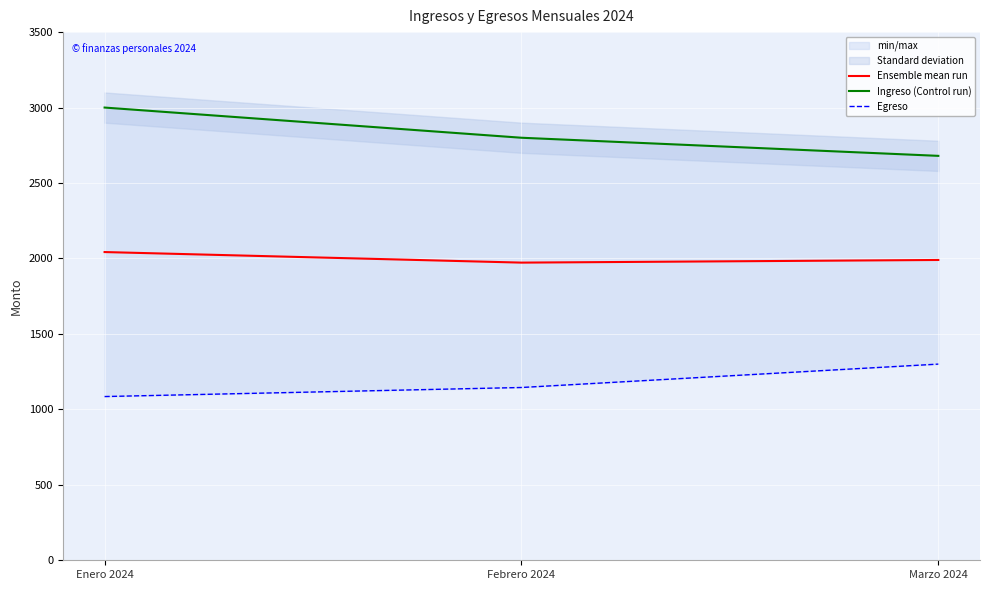

Rank the series by their maximum value, from highest to lowest.

Ingreso (Control run), Ensemble mean run, Egreso